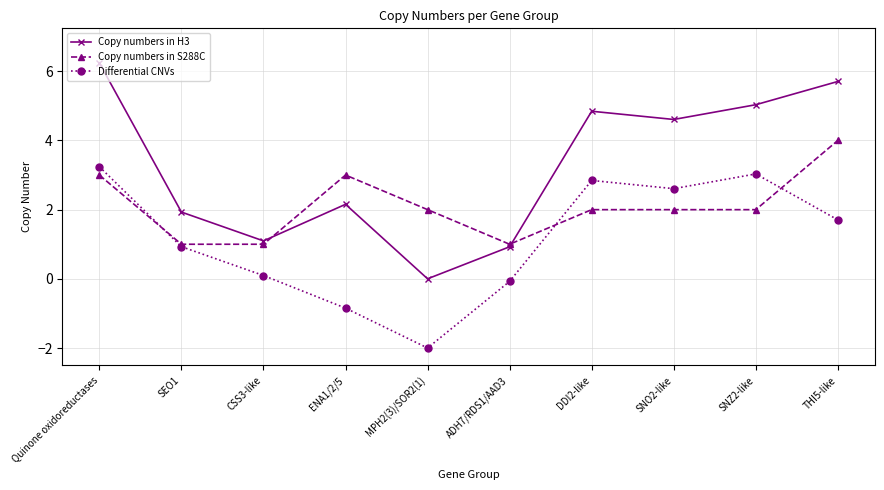

How many Copy numbers in S288C values are between 1 and 3?

9